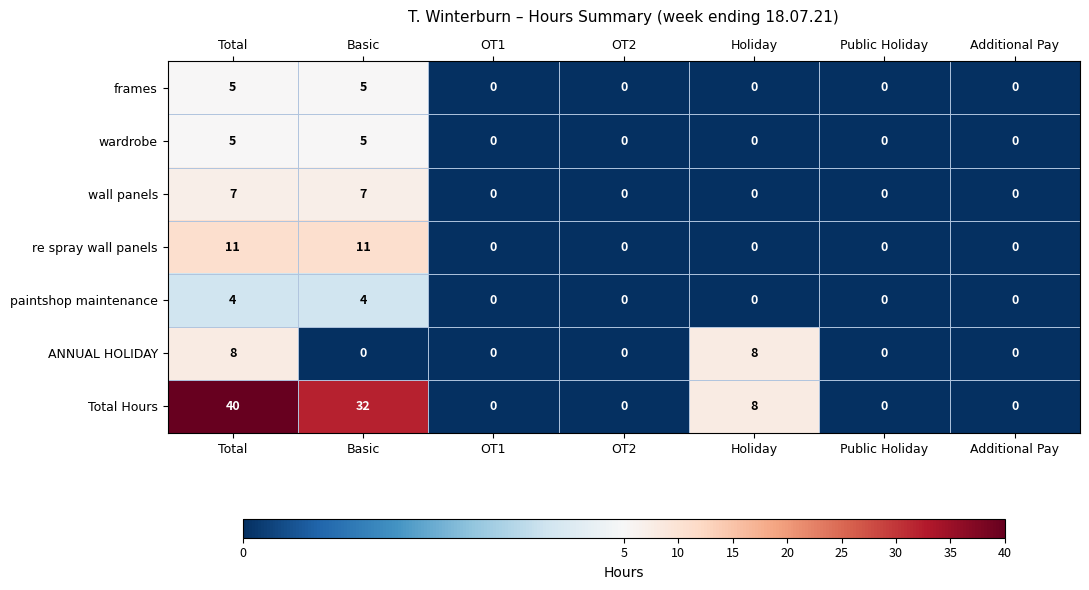

What is the highest value of the wardrobe series?

5